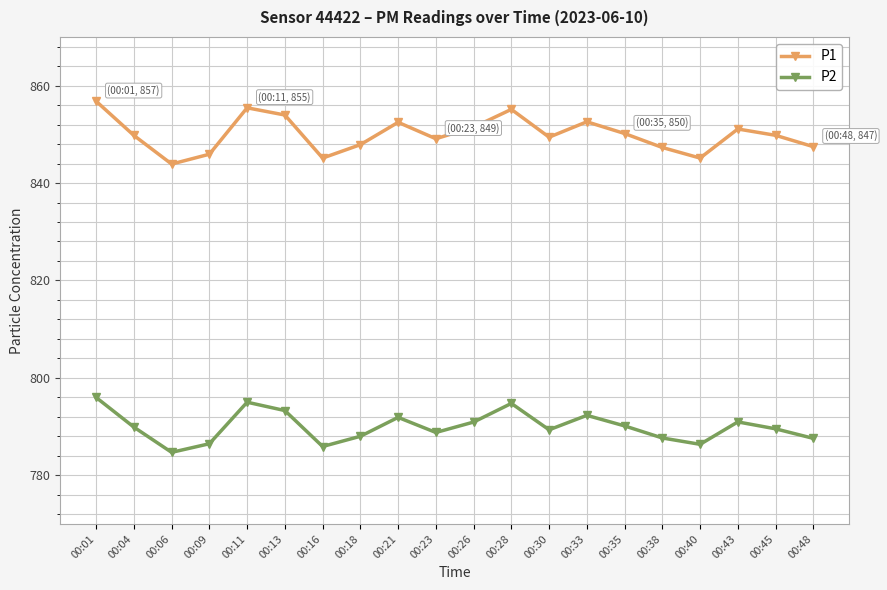

What is the value of the P2 point at the 17th from the left?

786.4